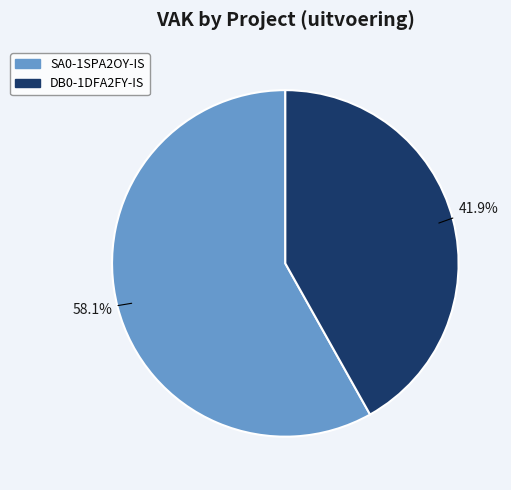

Is it true that DB0-1DFA2FY-IS is 28% of the pie?

False